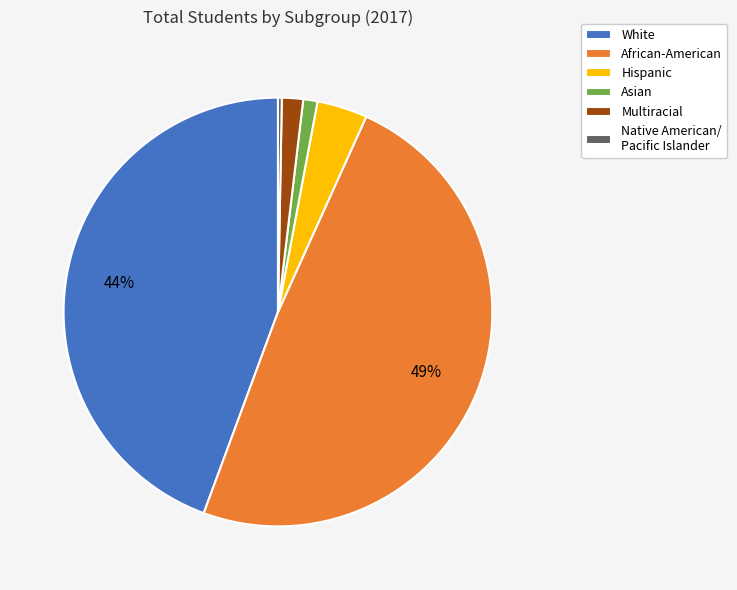

Is the sum of White and Native American/ Pacific Islander greater than half?

No